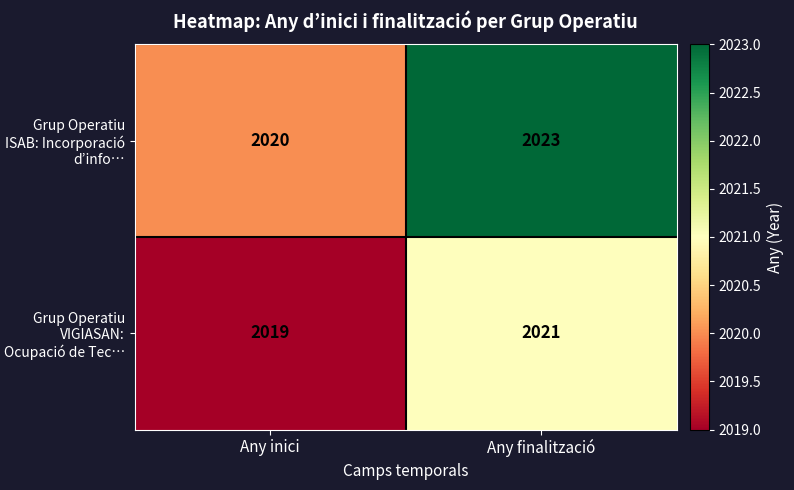

At how many categories does at least one series exceed 2021?

1